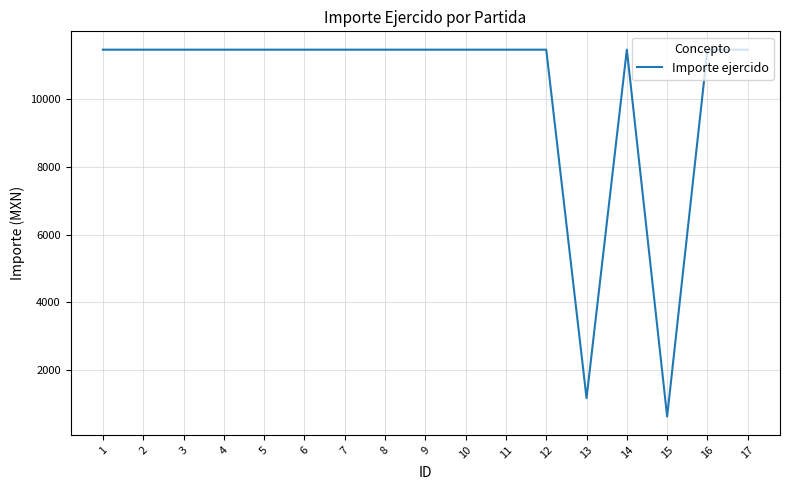

Is it true that the value at 6 is 11458?

True